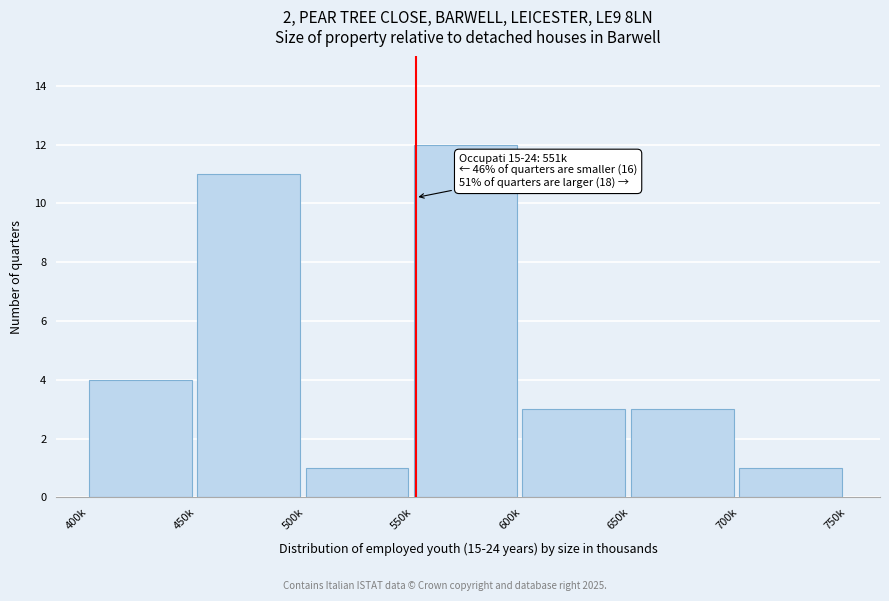

Reading right to left, extract all data points from this chart.

1	3	3	12	1	11	4